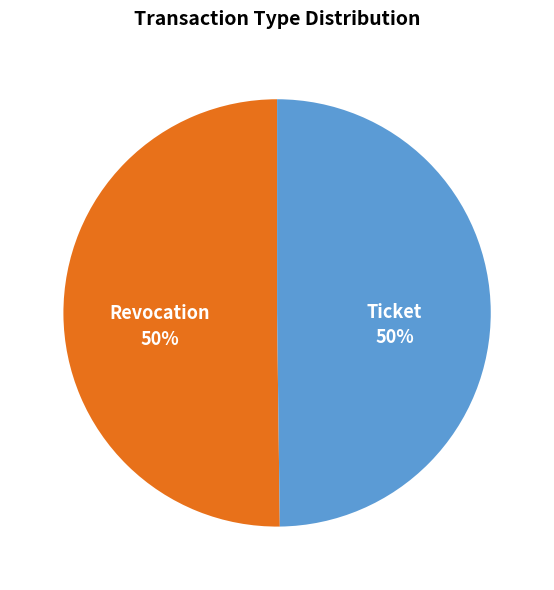

True or false: Ticket accounts for 61% of the total.

False